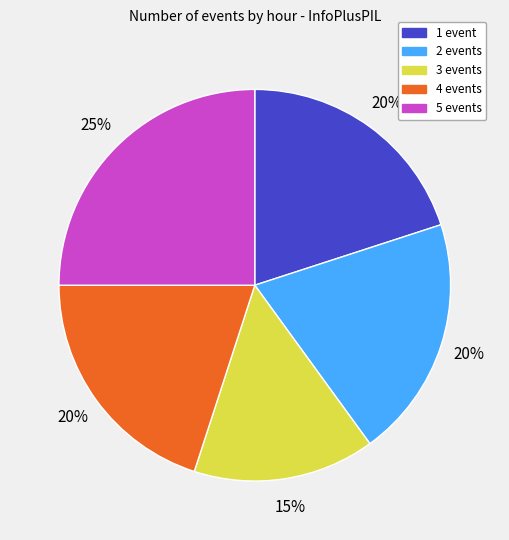

To the nearest percent, what is the average slice percentage?

20%